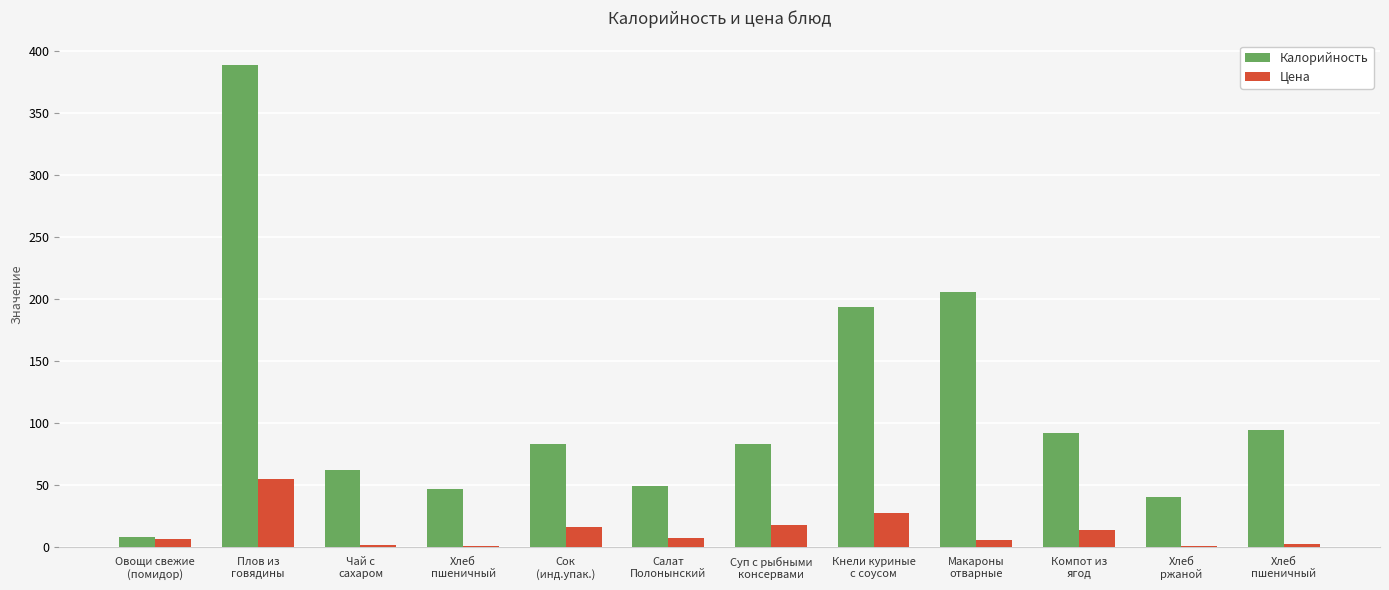

Between Суп с рыбными
консервами and Компот из
ягод, which series saw the biggest shift?

Калорийность